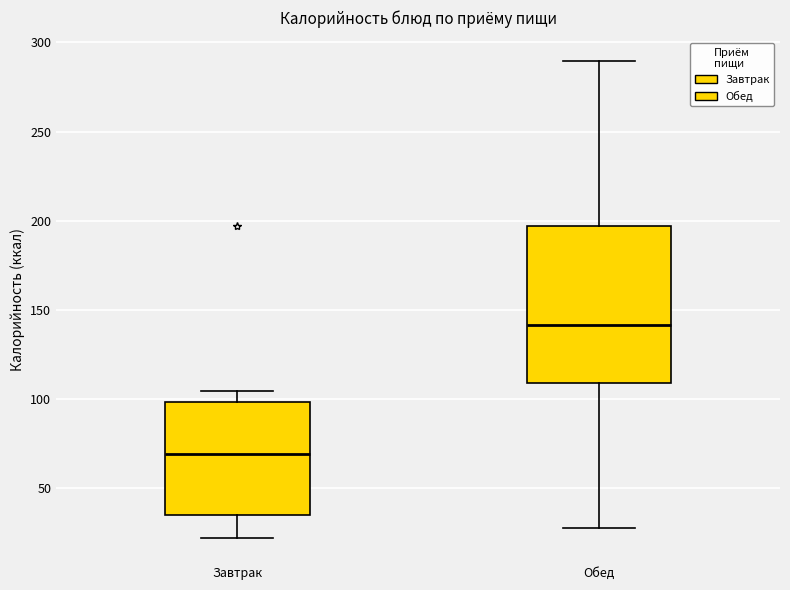

Reading left to right, transcribe this box plot: for each box, give where its median line is, the range the box spans, and where its two whiskers end, as read against the y-axis. The values are not printed on the chart, so give them approximately, as read against the axis.

Завтрак: median 70, box 35 to 100, whiskers 20 to 105
Обед: median 140, box 110 to 195, whiskers 30 to 290